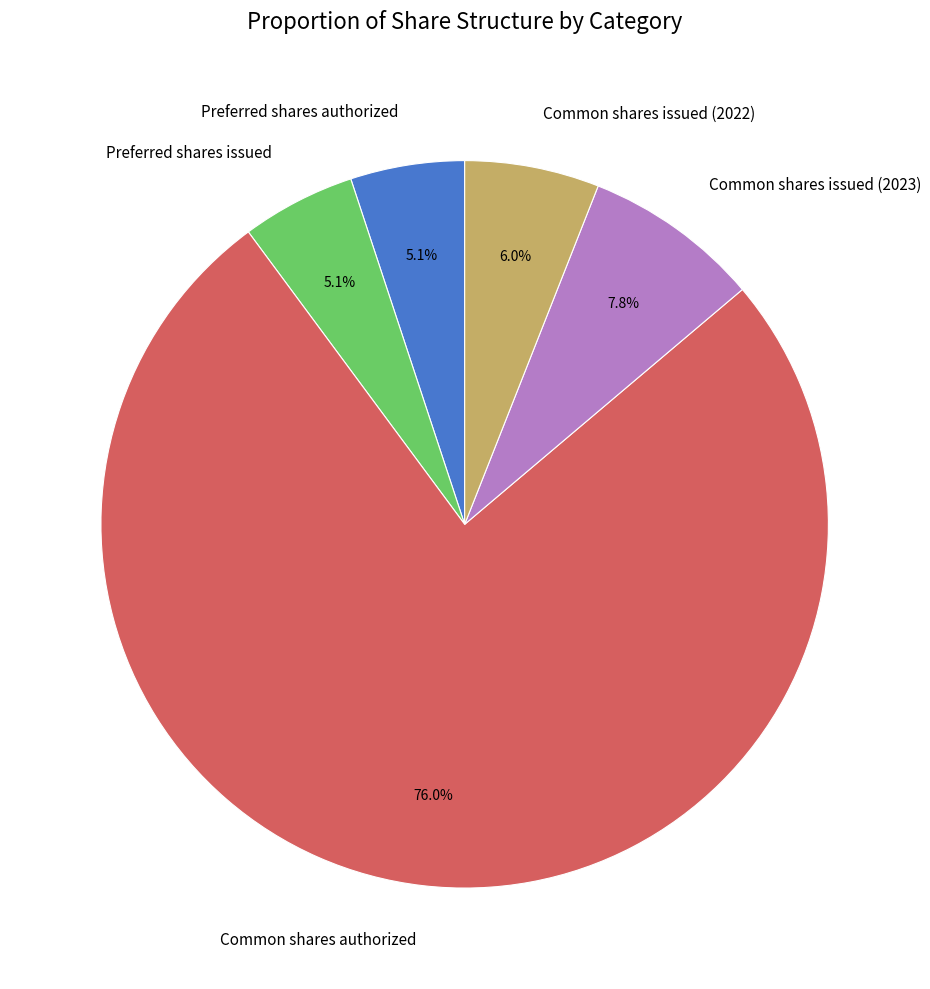

Approximately how many times larger is the value at Common shares issued (2022) compared to Preferred shares authorized?

1.2